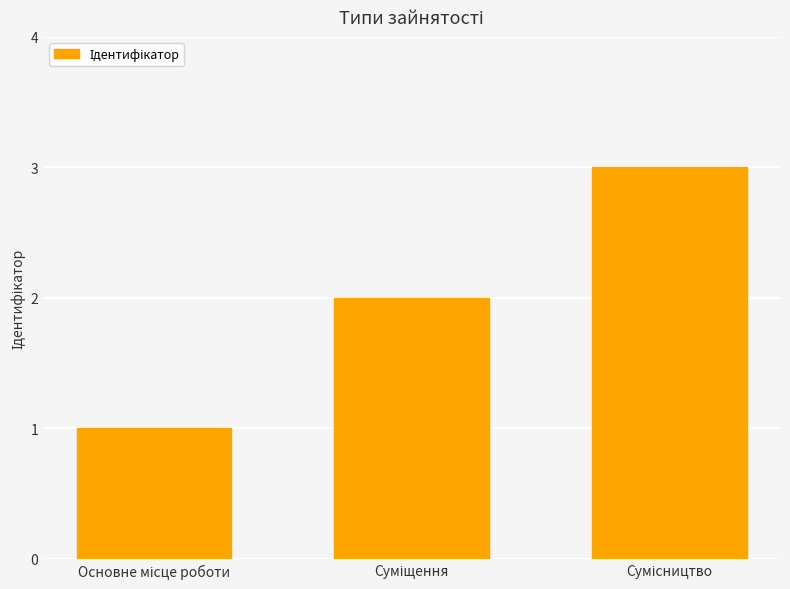

What is the sum of all values?

6